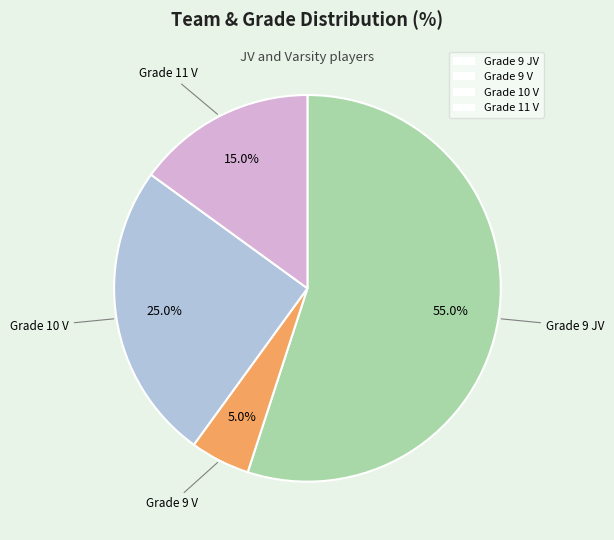

To the nearest percent, what percentage of the pie is Grade 9 V?

5%